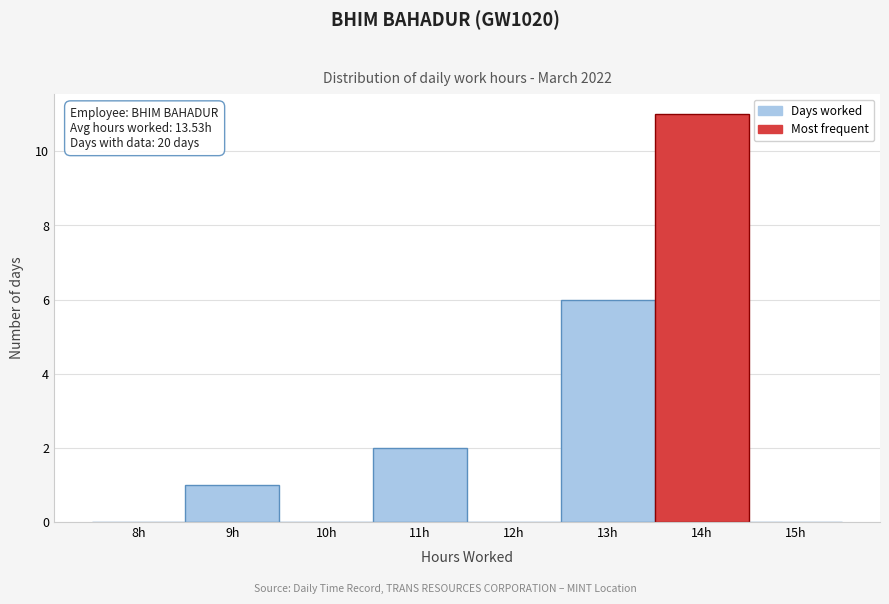

What is the maximum value shown in the chart?

11